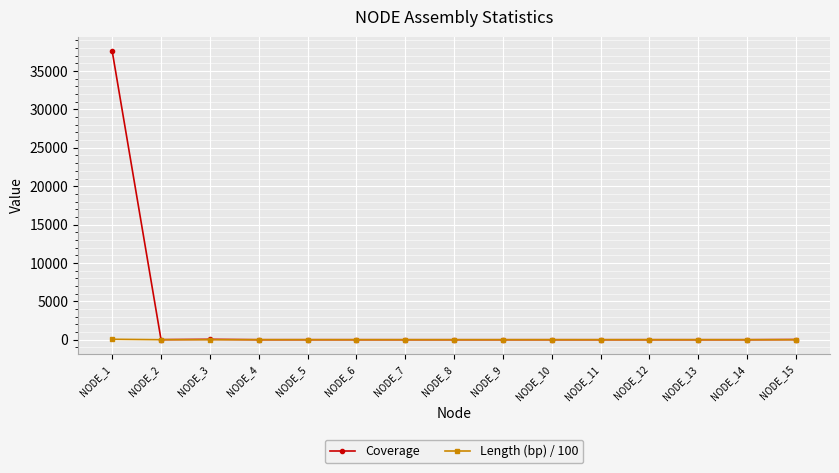

What is the value of the Coverage point at the 1st from the left?

37581.0